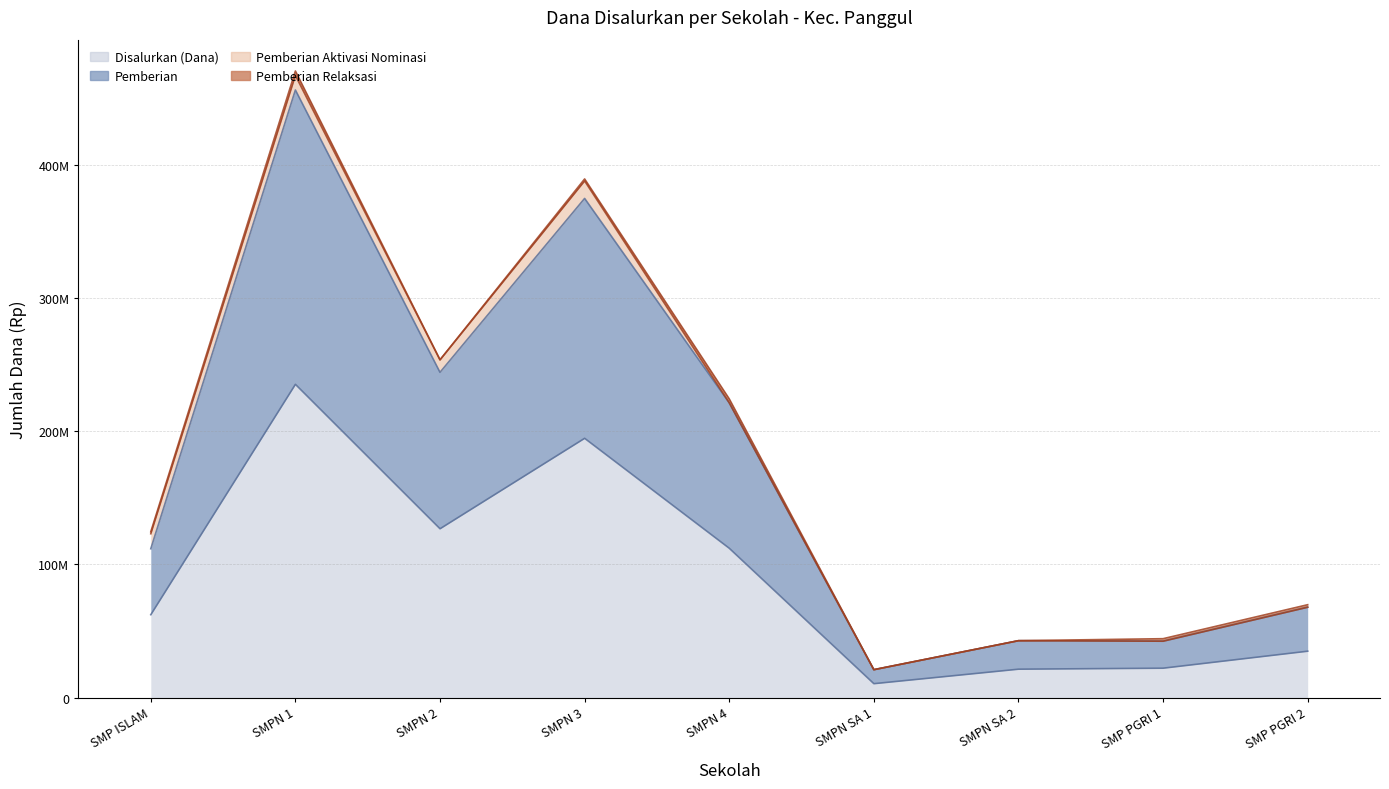

At which category does Pemberian reach its first local peak?

SMPN 1